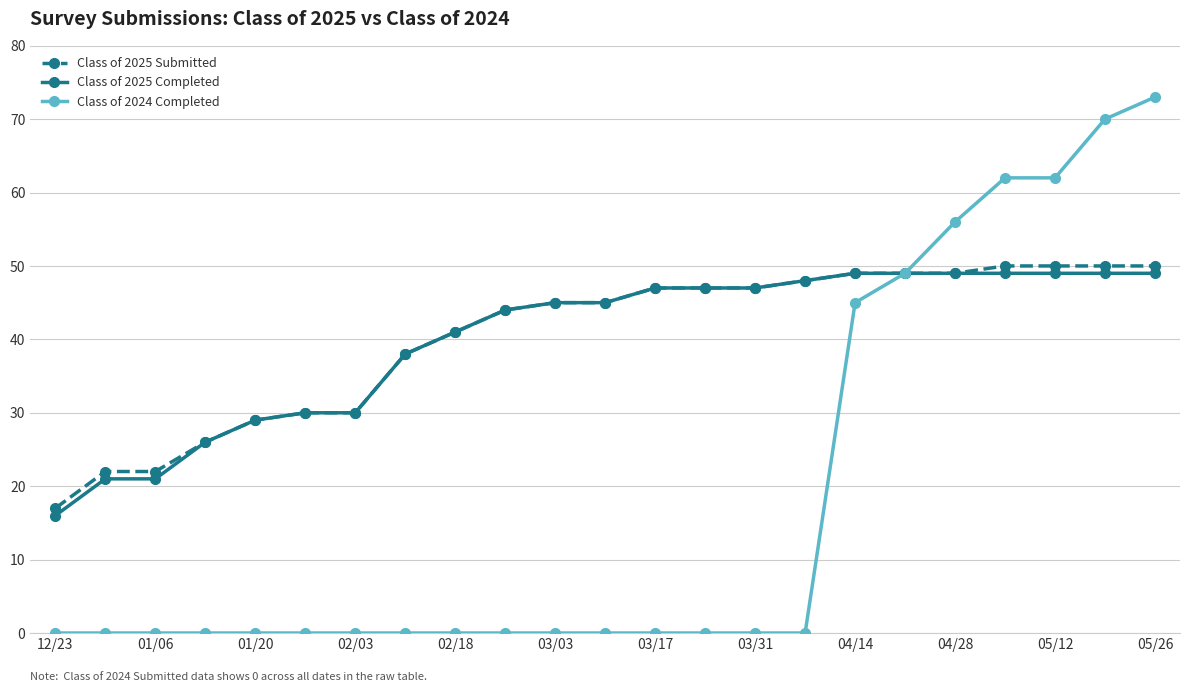

Does the chart have visible grid lines?

Yes